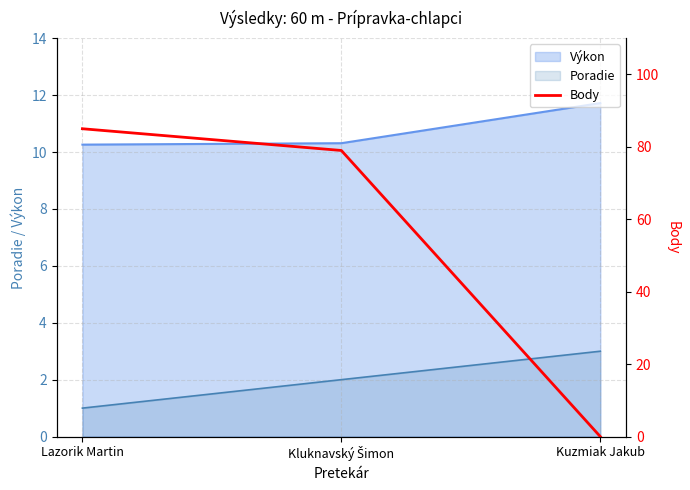

Is the value of Poradie at Kuzmiak Jakub greater than the value of Výkon at Kuzmiak Jakub?

No